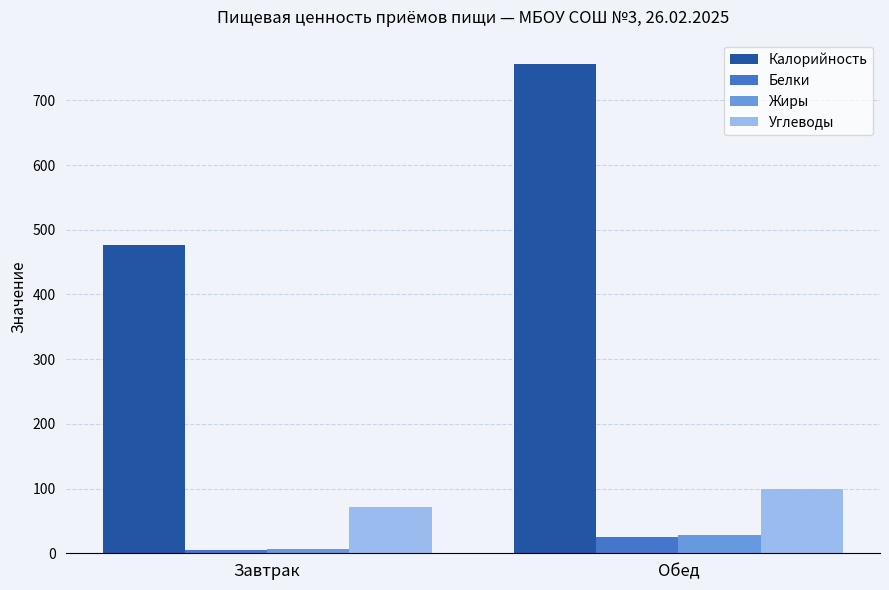

What is the difference between the highest and lowest values at Обед?

730.3